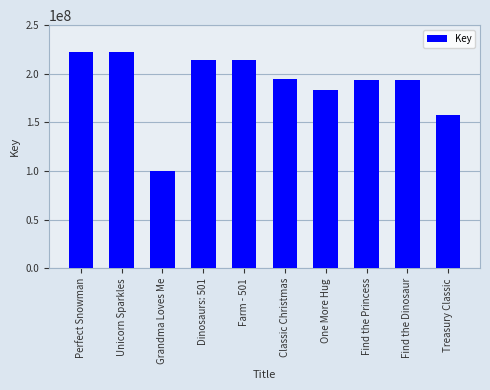

What is the approximate value at Farm - 501?

214692360